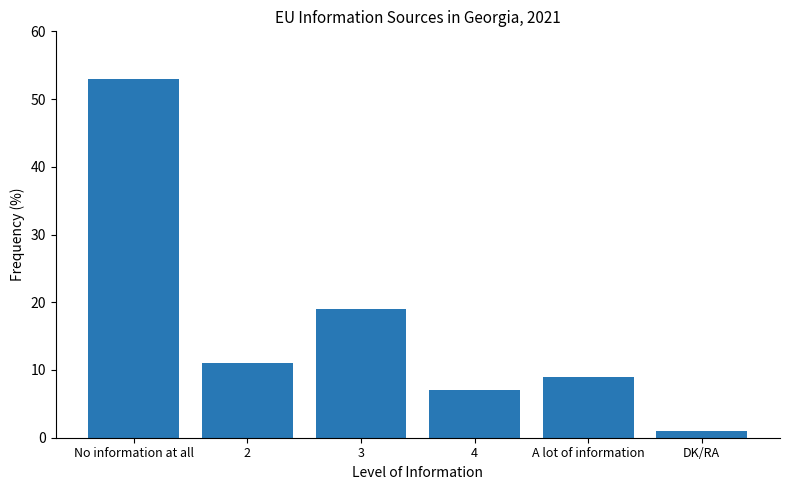

Reading right to left, what are all the values shown in this chart?

1	9	7	19	11	53